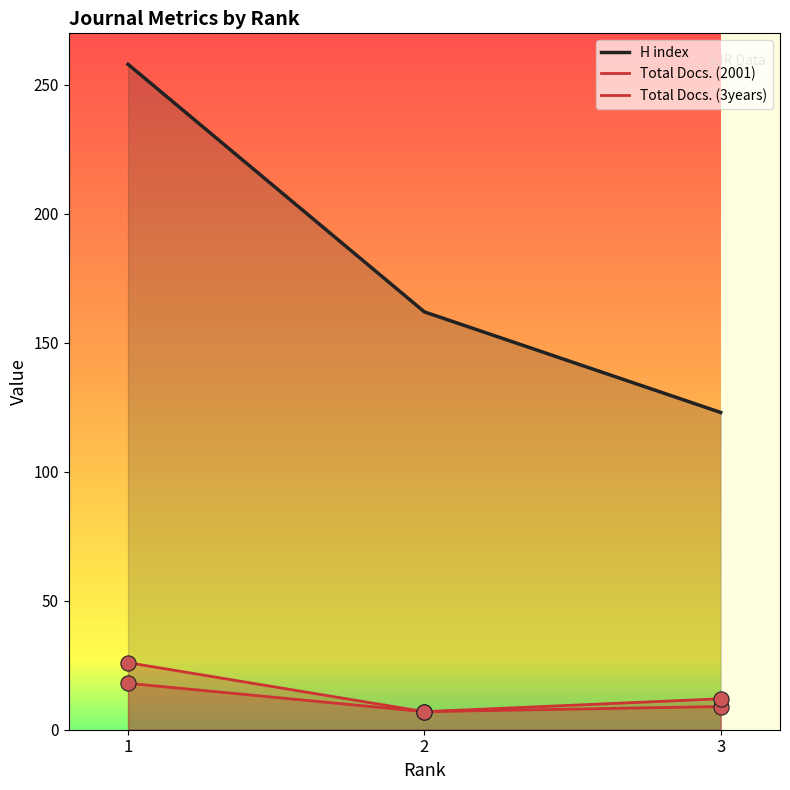

Which series has the largest total across all categories?

H index